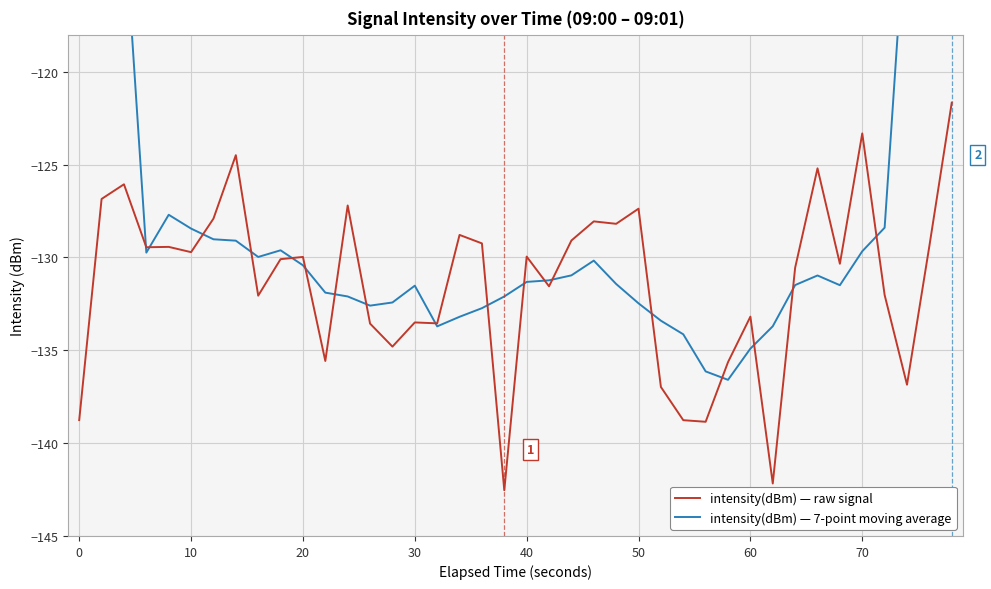

Which series has the largest total across all categories?

intensity(dBm) — 7-point moving average